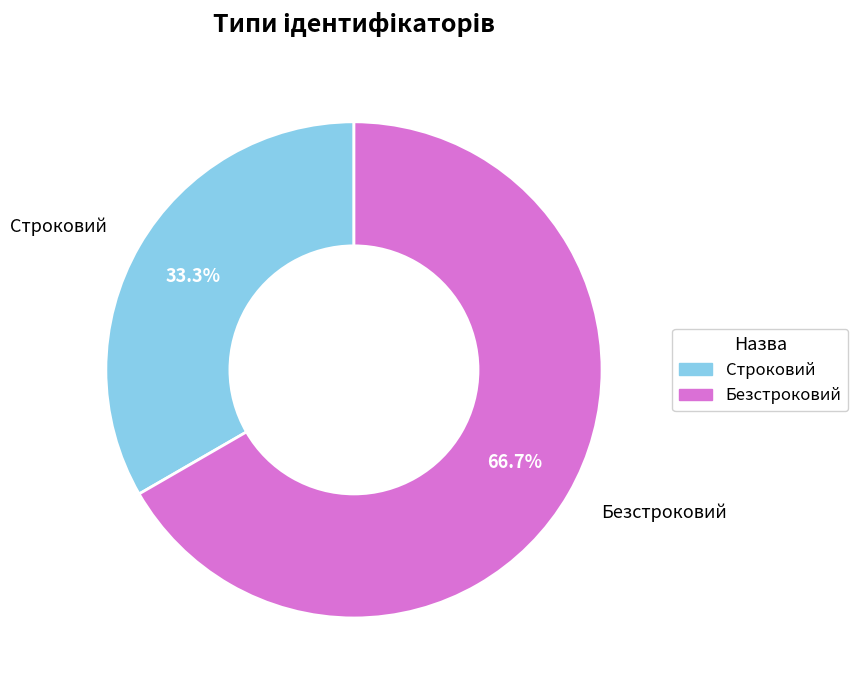

What is the smallest slice in the pie chart?

Строковий